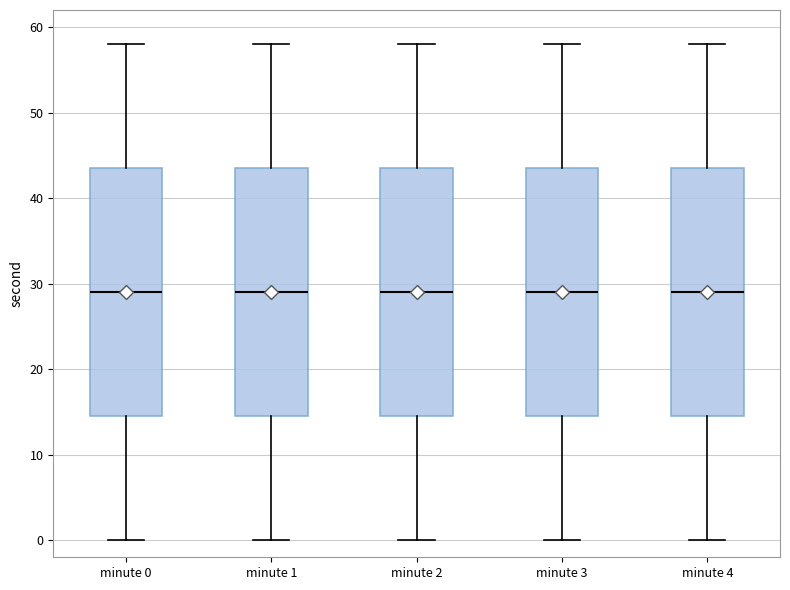

Reading left to right, transcribe this box plot: for each box, give where its median line is, the range the box spans, and where its two whiskers end, as read against the y-axis. The values are not printed on the chart, so give them approximately, as read against the axis.

minute 0: median 29, box 15 to 44, whiskers 0 to 58
minute 1: median 29, box 15 to 44, whiskers 0 to 58
minute 2: median 29, box 15 to 44, whiskers 0 to 58
minute 3: median 29, box 15 to 44, whiskers 0 to 58
minute 4: median 29, box 15 to 44, whiskers 0 to 58